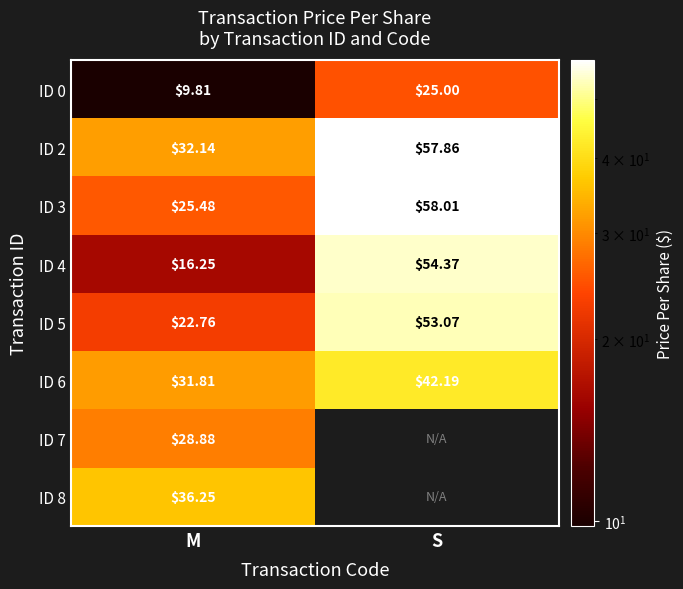

Which category has the highest value in the ID 4 series?

S